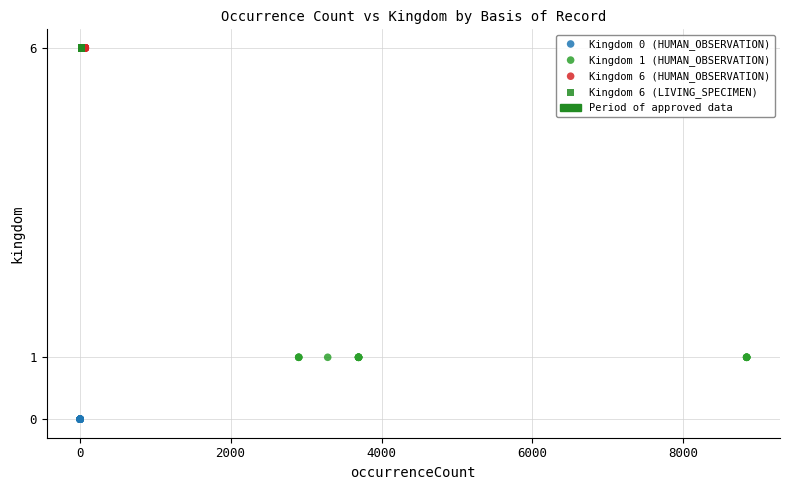

Which series contains the lowest Y value?

Kingdom 0 (HUMAN_OBSERVATION)